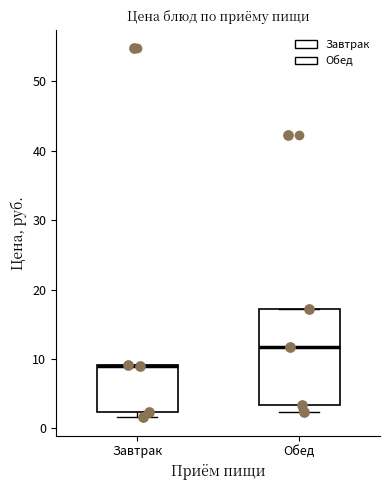

Reading left to right, read every box against the y-axis: the position of its median line, the range the box covers, and the ends of its whiskers. The values are not printed on the chart, so give them approximately, as read against the axis.

Завтрак: median 9 (drawn on the box's upper edge), box 2 to 9, whiskers 2 (just below the box's lower edge) to 9
Обед: median 12, box 3 to 17, whiskers 2 to 17